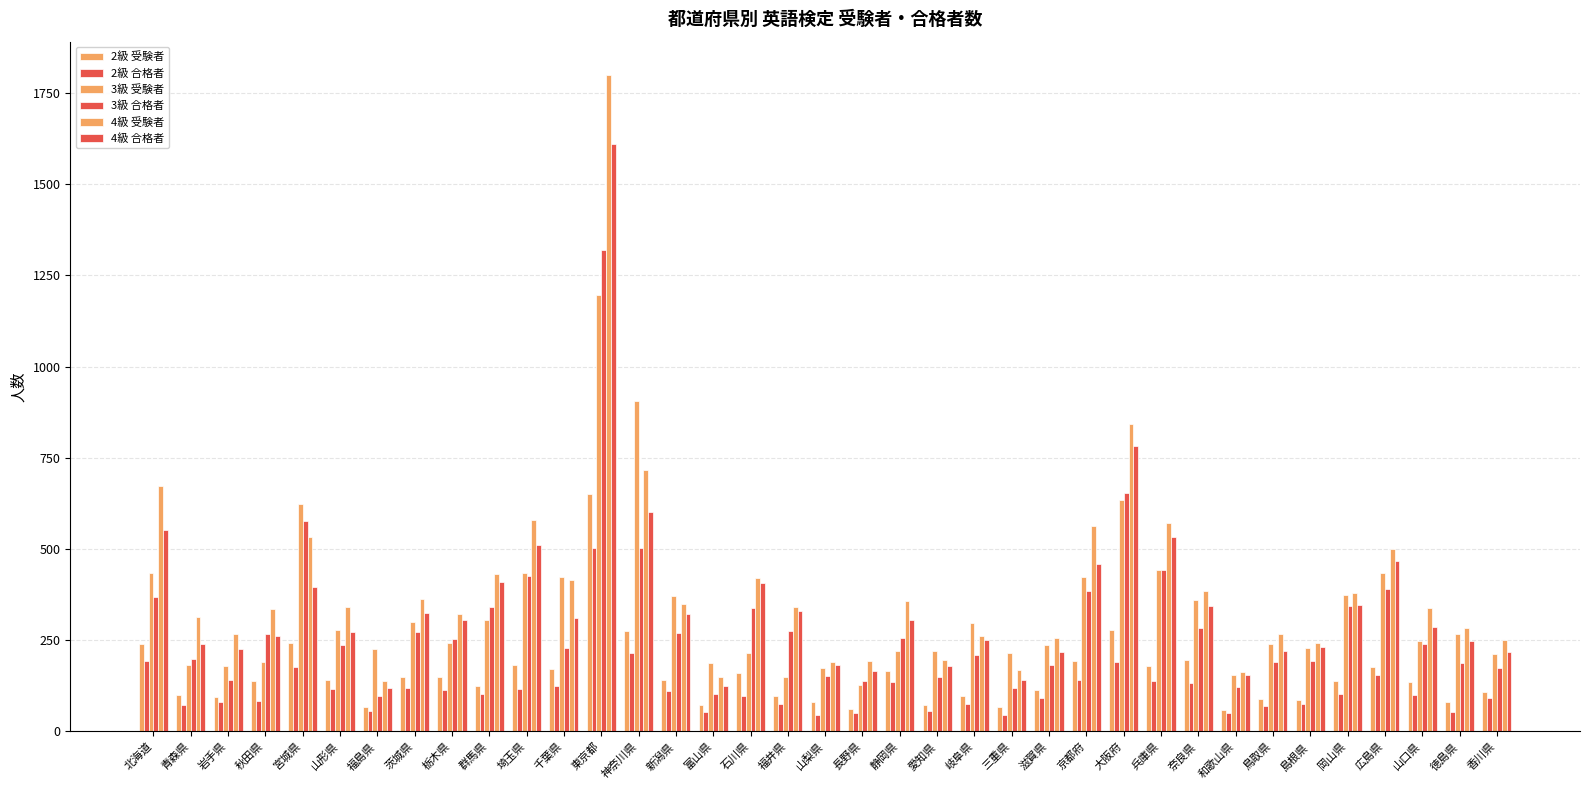

Reading left to right, list all the values displayed in this chart.

2級 受験者: 北海道=240	青森県=100	岩手県=95	秋田県=138	宮城県=242	山形県=140	福島県=67	茨城県=150	栃木県=148	群馬県=124	埼玉県=183	千葉県=170	東京都=651	神奈川県=274	新潟県=142	富山県=72	石川県=159	福井県=98	山梨県=79	長野県=61	静岡県=164	愛知県=72	岐阜県=96	三重県=67	滋賀県=113	京都府=192	大阪府=279	兵庫県=179	奈良県=195	和歌山県=59	鳥取県=89	島根県=87	岡山県=139	広島県=176	山口県=136	徳島県=80	香川県=108
2級 合格者: 北海道=193	青森県=72	岩手県=79	秋田県=84	宮城県=176	山形県=116	福島県=57	茨城県=120	栃木県=112	群馬県=102	埼玉県=116	千葉県=123	東京都=502	神奈川県=214	新潟県=110	富山県=53	石川県=98	福井県=74	山梨県=44	長野県=49	静岡県=135	愛知県=55	岐阜県=75	三重県=45	滋賀県=91	京都府=141	大阪府=191	兵庫県=139	奈良県=132	和歌山県=49	鳥取県=69	島根県=76	岡山県=103	広島県=155	山口県=100	徳島県=52	香川県=90
3級 受験者: 北海道=434	青森県=181	岩手県=178	秋田県=190	宮城県=623	山形県=277	福島県=227	茨城県=299	栃木県=242	群馬県=306	埼玉県=435	千葉県=424	東京都=1196	神奈川県=907	新潟県=370	富山県=188	石川県=215	福井県=148	山梨県=173	長野県=126	静岡県=219	愛知県=220	岐阜県=298	三重県=216	滋賀県=237	京都府=423	大阪府=633	兵庫県=442	奈良県=359	和歌山県=154	鳥取県=240	島根県=228	岡山県=375	広島県=435	山口県=247	徳島県=266	香川県=212
3級 合格者: 北海道=369	青森県=197	岩手県=141	秋田県=268	宮城県=578	山形県=237	福島県=98	茨城県=271	栃木県=253	群馬県=340	埼玉県=425	千葉県=228	東京都=1319	神奈川県=502	新潟県=269	富山県=103	石川県=339	福井県=275	山梨県=153	長野県=137	静岡県=255	愛知県=150	岐阜県=208	三重県=118	滋賀県=182	京都府=384	大阪府=653	兵庫県=442	奈良県=282	和歌山県=121	鳥取県=191	島根県=193	岡山県=344	広島県=389	山口県=239	徳島県=187	香川県=174
4級 受験者: 北海道=673	青森県=313	岩手県=266	秋田県=334	宮城県=534	山形県=341	福島県=137	茨城県=364	栃木県=322	群馬県=431	埼玉県=580	千葉県=414	東京都=1801	神奈川県=716	新潟県=350	富山県=150	石川県=421	福井県=342	山梨県=190	長野県=194	静岡県=356	愛知県=195	岐阜県=261	三重県=167	滋賀県=257	京都府=562	大阪府=843	兵庫県=572	奈良県=384	和歌山県=162	鳥取県=268	島根県=243	岡山県=380	広島県=500	山口県=338	徳島県=284	香川県=249
4級 合格者: 北海道=552	青森県=240	岩手県=226	秋田県=262	宮城県=396	山形県=273	福島県=120	茨城県=325	栃木県=304	群馬県=409	埼玉県=511	千葉県=311	東京都=1611	神奈川県=602	新潟県=323	富山県=124	石川県=407	福井県=330	山梨県=183	長野県=165	静岡県=306	愛知県=180	岐阜県=250	三重県=141	滋賀県=218	京都府=460	大阪府=783	兵庫県=532	奈良県=343	和歌山県=154	鳥取県=219	島根県=232	岡山県=346	広島県=466	山口県=287	徳島県=248	香川県=217